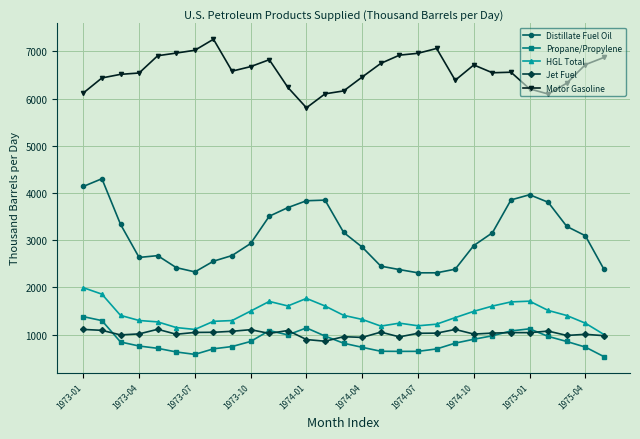

Is this an area chart (filled region under the line)?

No